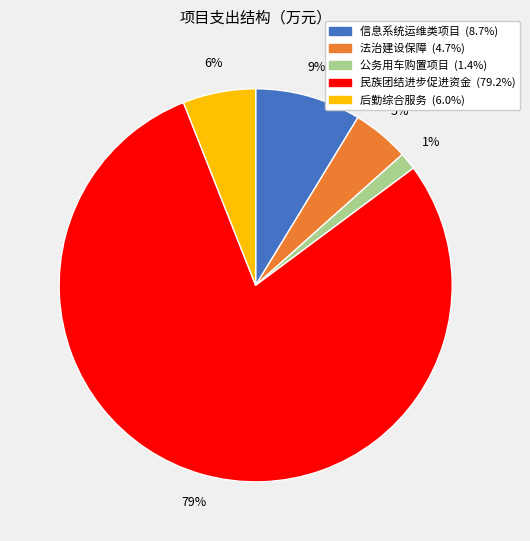

The 法治建设保障 slice represents 17% of the pie. True or false?

False